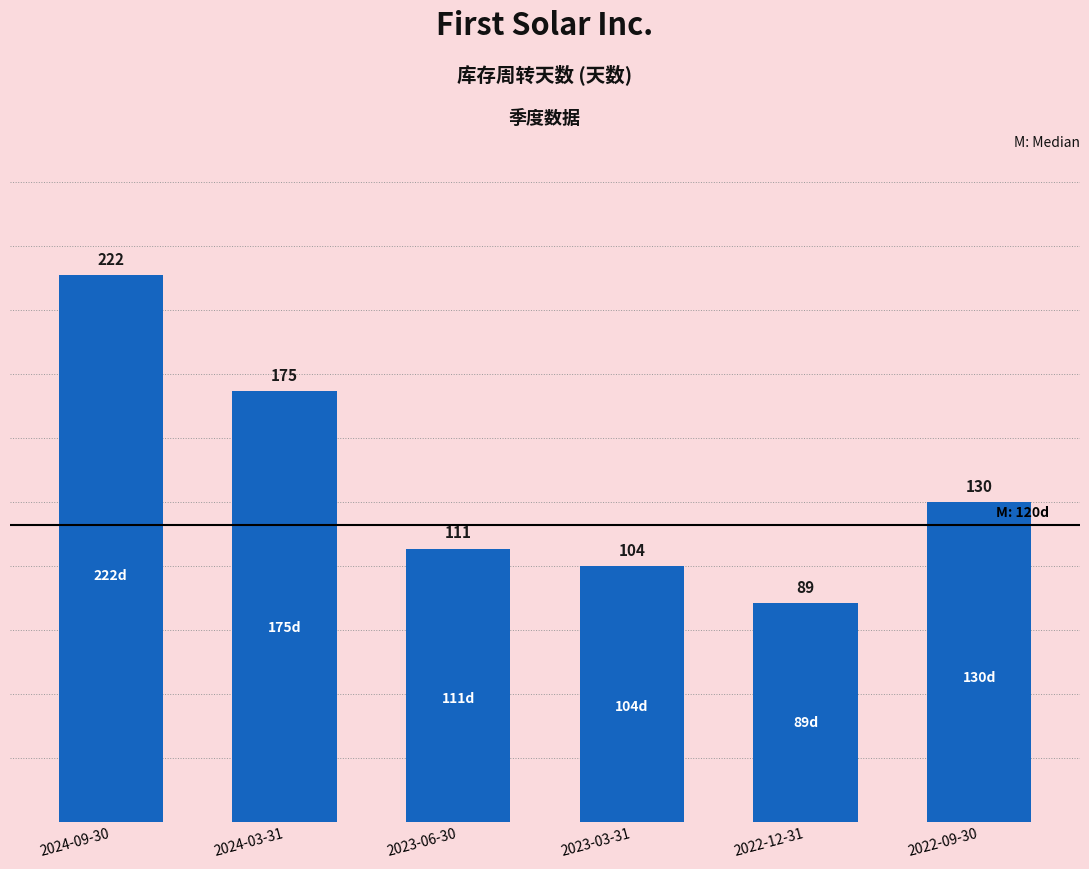

Which has a higher value, 2024-09-30 or 2024-03-31?

2024-09-30